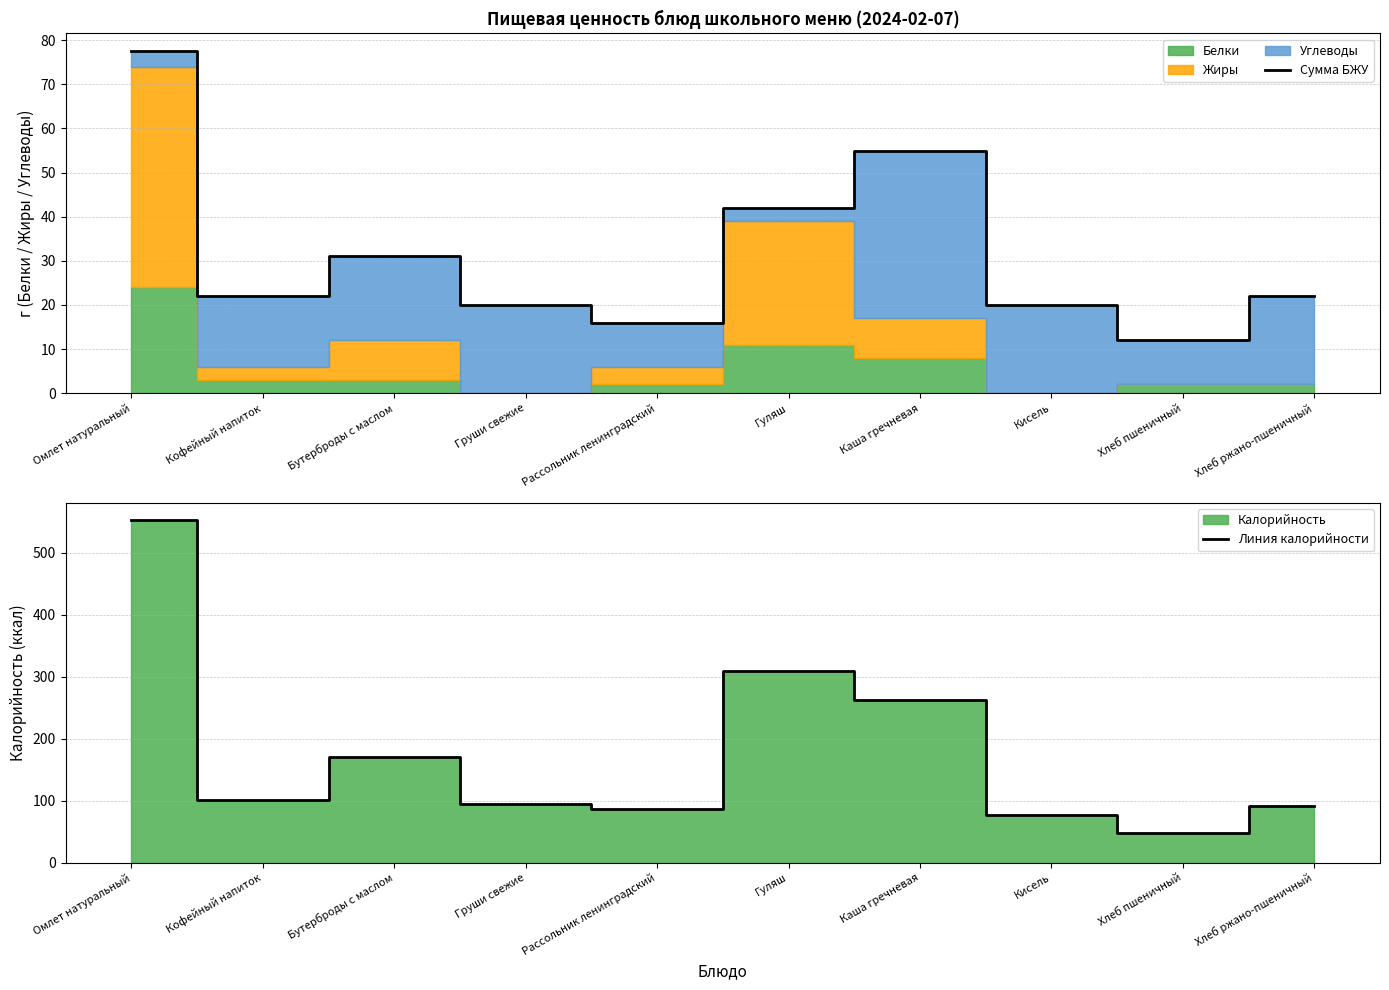

What is the label of the 2nd point from the left?

Кофейный напиток